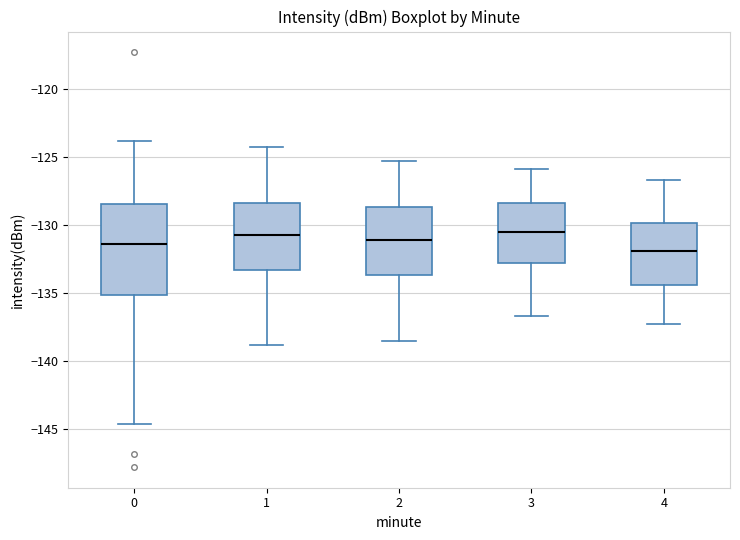

Reading left to right, read every box against the y-axis: the position of its median line, the range the box covers, and the ends of its whiskers. The values are not printed on the chart, so give them approximately, as read against the axis.

0: median -131.5, box -135.0 to -128.5, whiskers -144.5 to -124.0
1: median -130.5, box -133.5 to -128.5, whiskers -139.0 to -124.5
2: median -131.0, box -133.5 to -128.5, whiskers -138.5 to -125.5
3: median -130.5, box -133.0 to -128.5, whiskers -136.5 to -126.0
4: median -132.0, box -134.5 to -130.0, whiskers -137.5 to -126.5